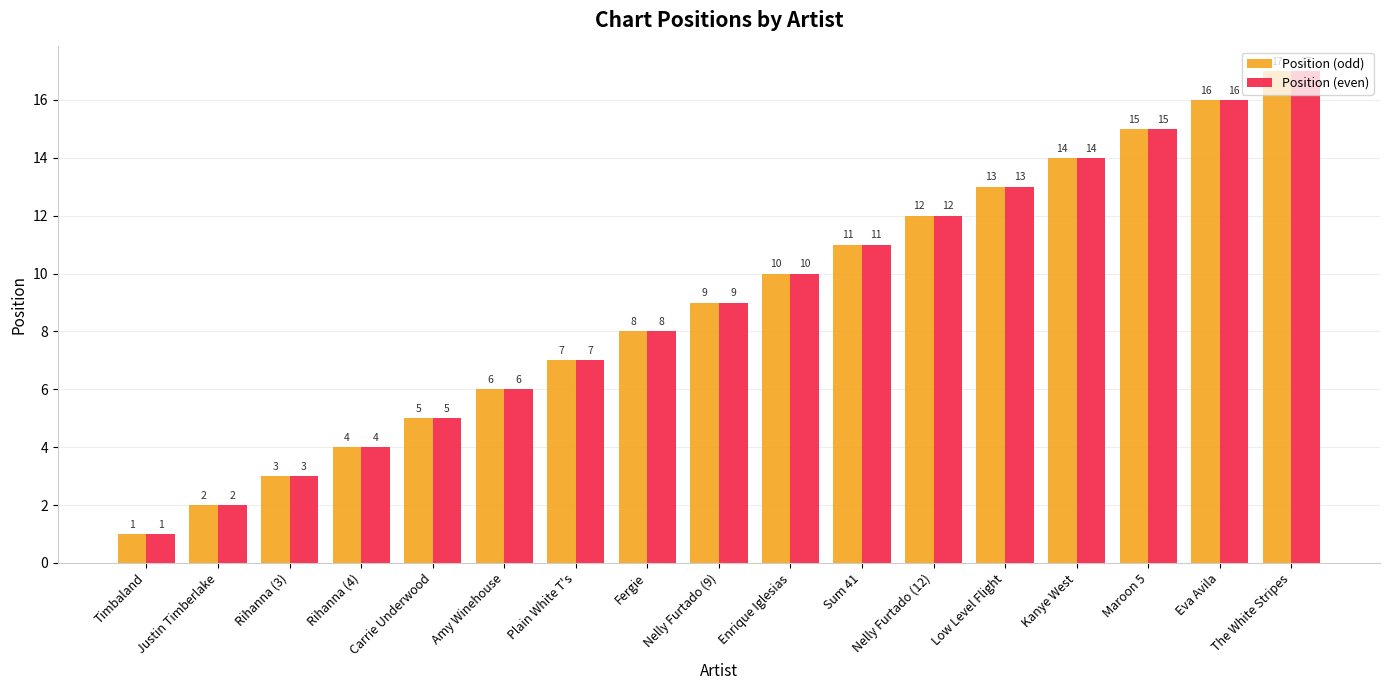

What is the lowest value of the Position (odd) series?

1